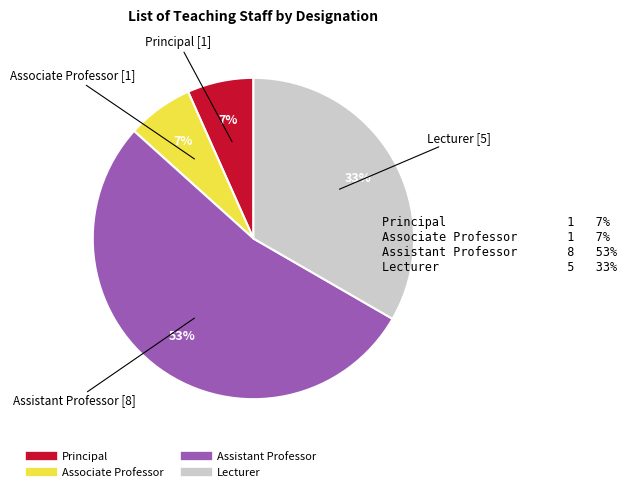

What is the ratio of the value at Assistant Professor to the value at Lecturer?

1.6